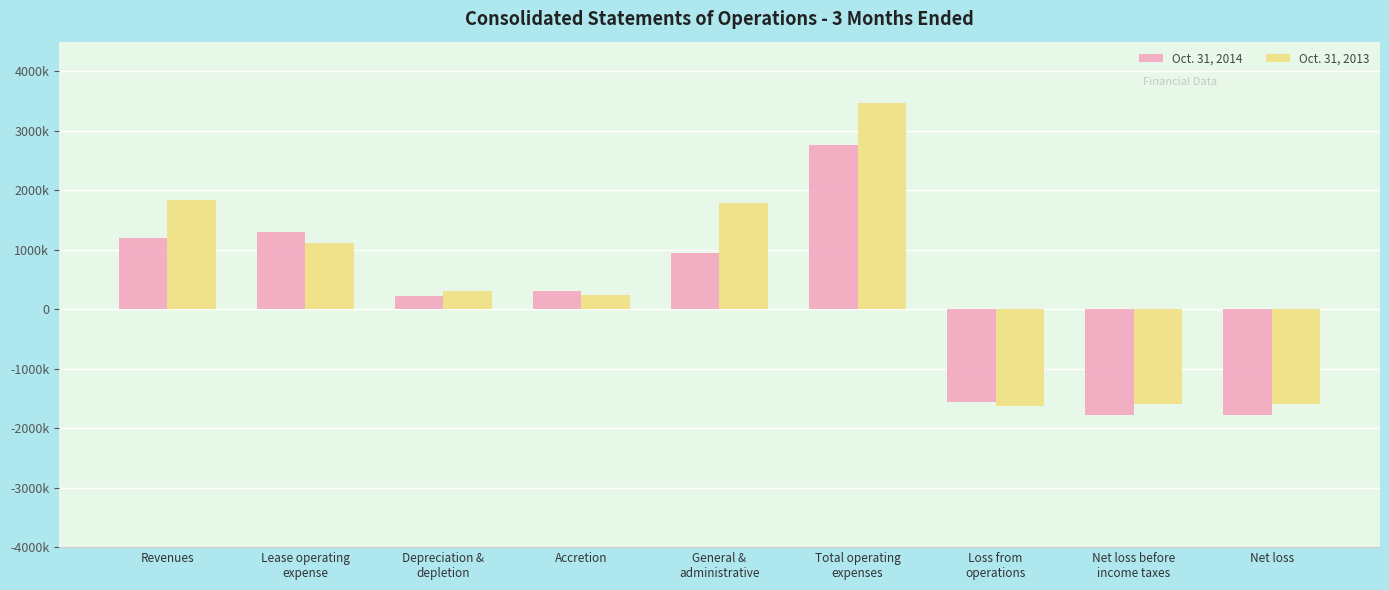

Which category has the highest value in the Oct. 31, 2014 series?

Total operating
expenses